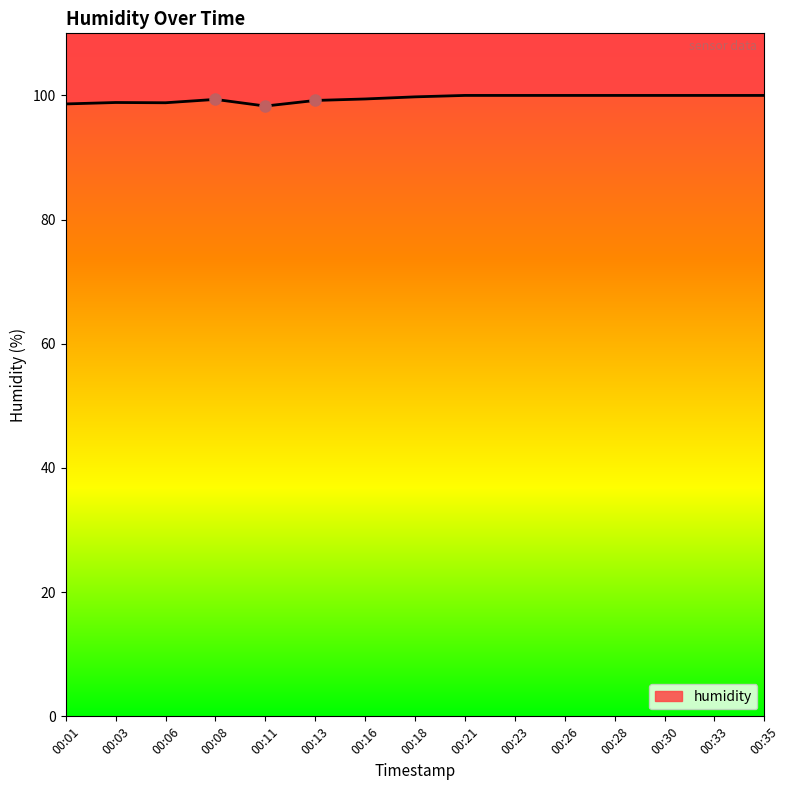

How many values are between 98 and 100?

15